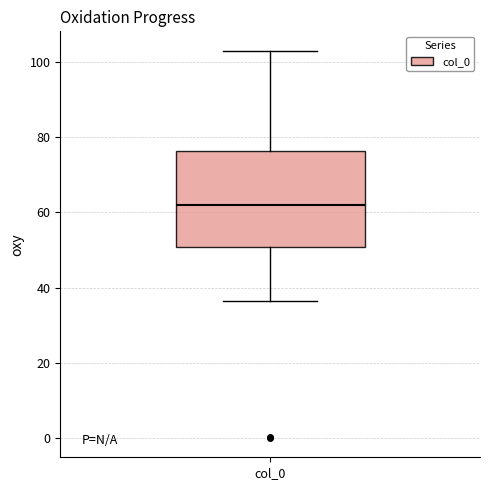

Read this box plot against the y-axis: the position of the median line, the range covered by the box, and the ends of both whiskers. The values are not printed on the chart, so give them approximately, as read against the axis.

median 62, box 50 to 76, whiskers 36 to 104